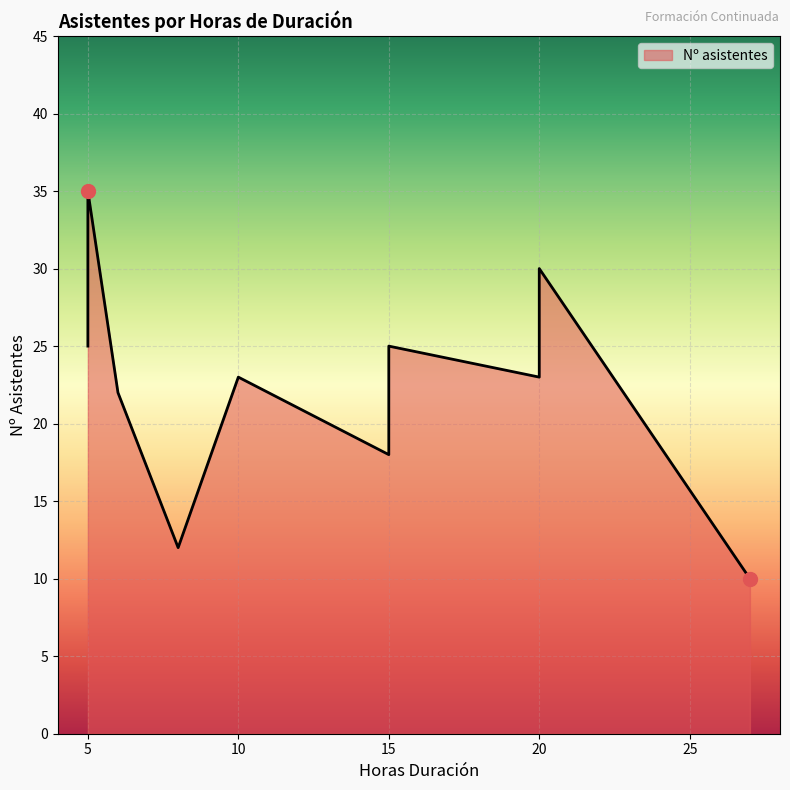

How many lines are shown in the chart?

1